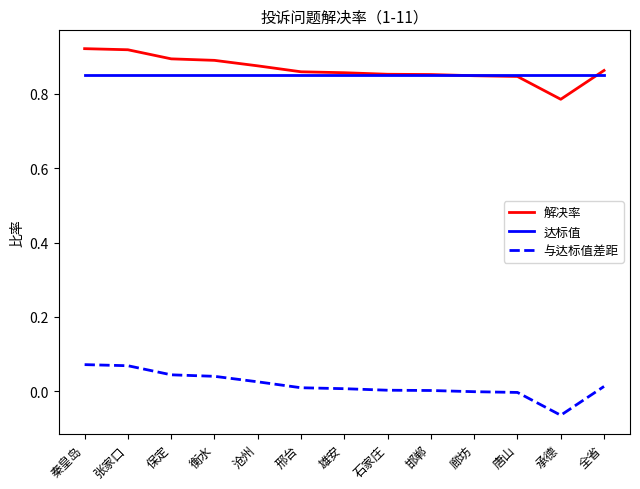

What position from the left is 衡水?

4